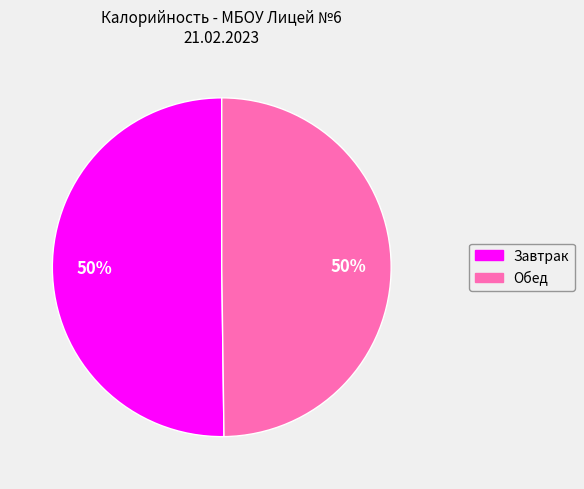

Is the sum of Завтрак and Обед greater than half?

Yes